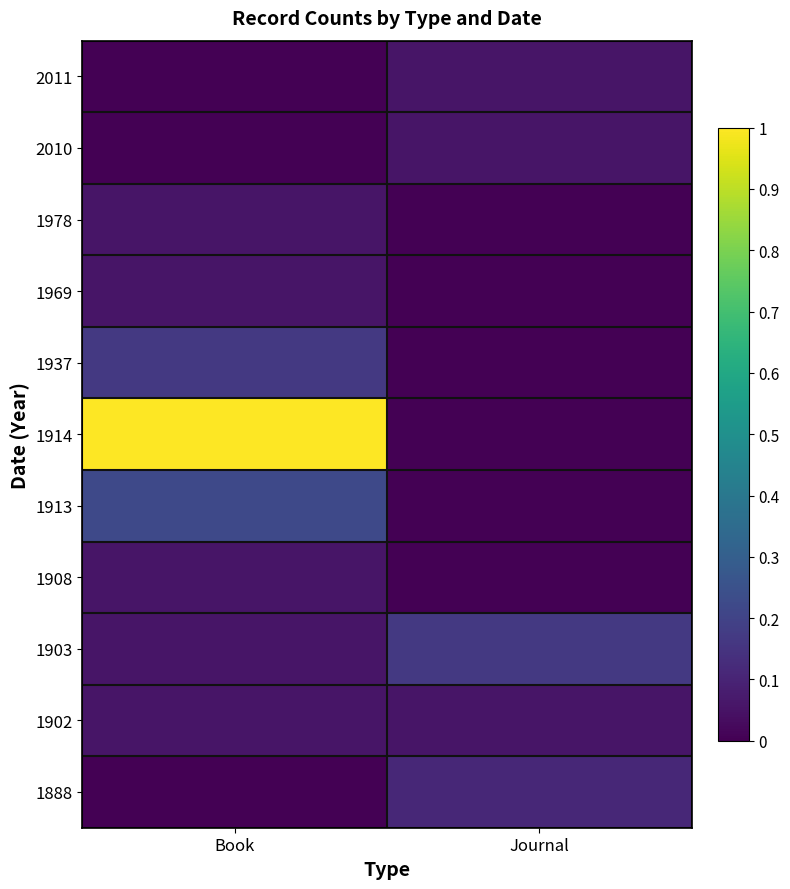

At which category does the chart reach its minimum across all series?

Book